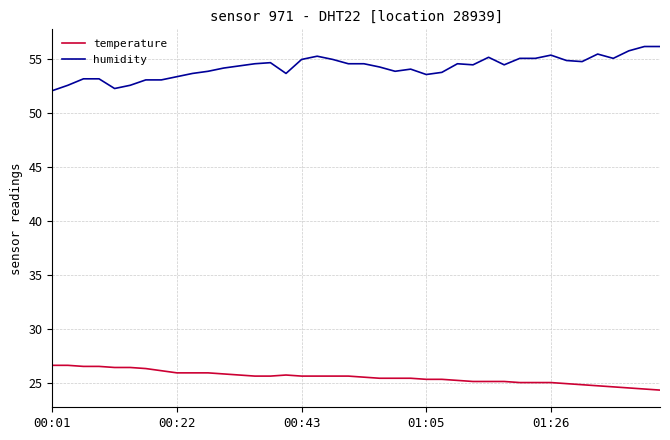

Which series has the largest total across all categories?

humidity